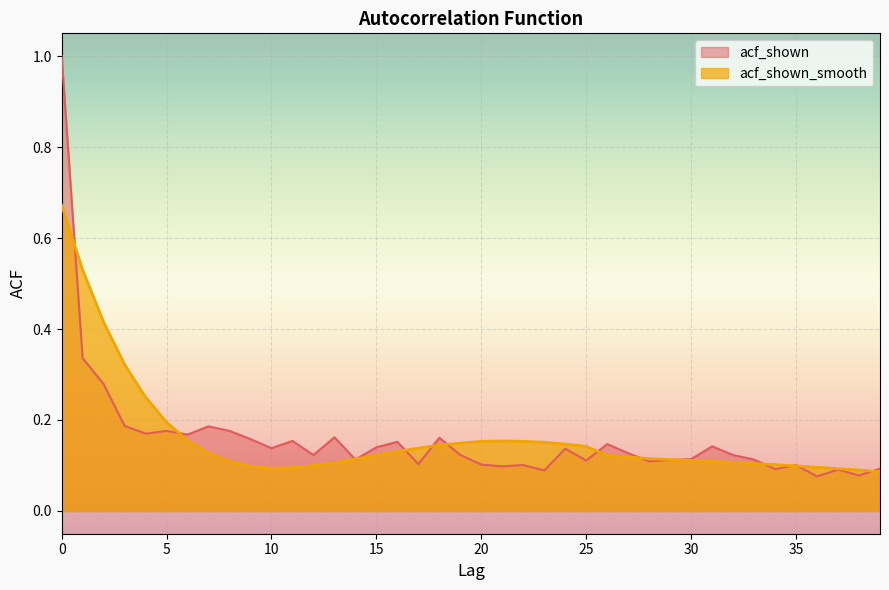

True or false: acf_shown_smooth has more than 0 interior local peaks.

True